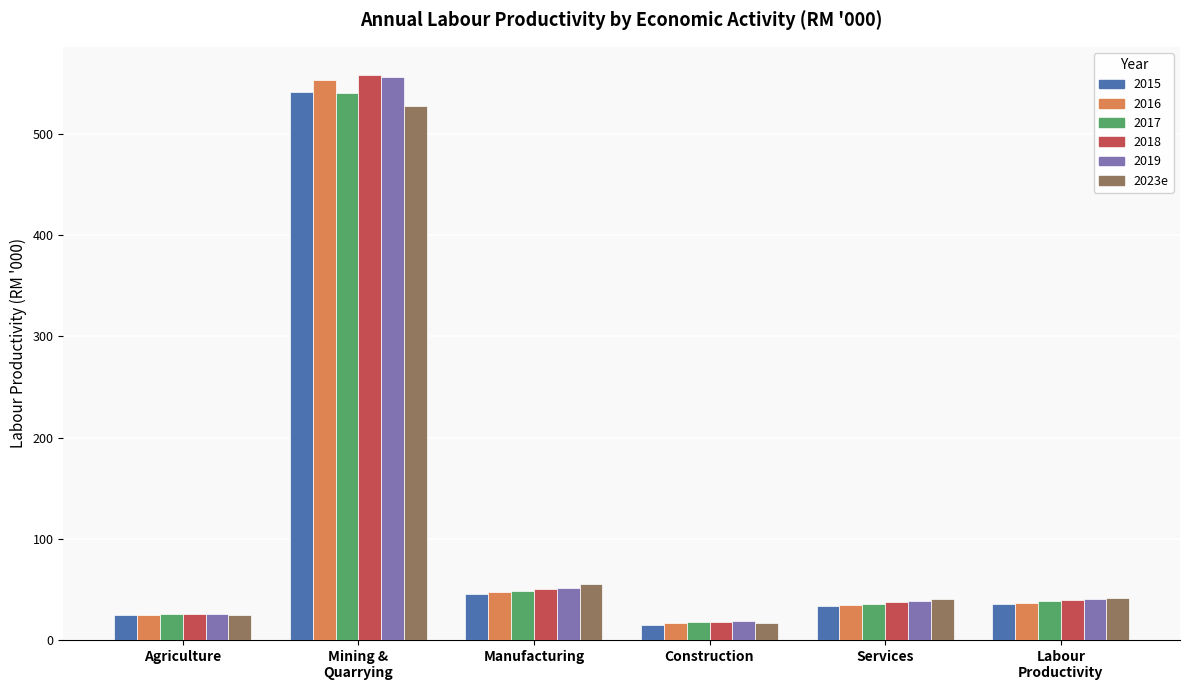

What is the label of the 5th bar from the right?

Mining &
Quarrying